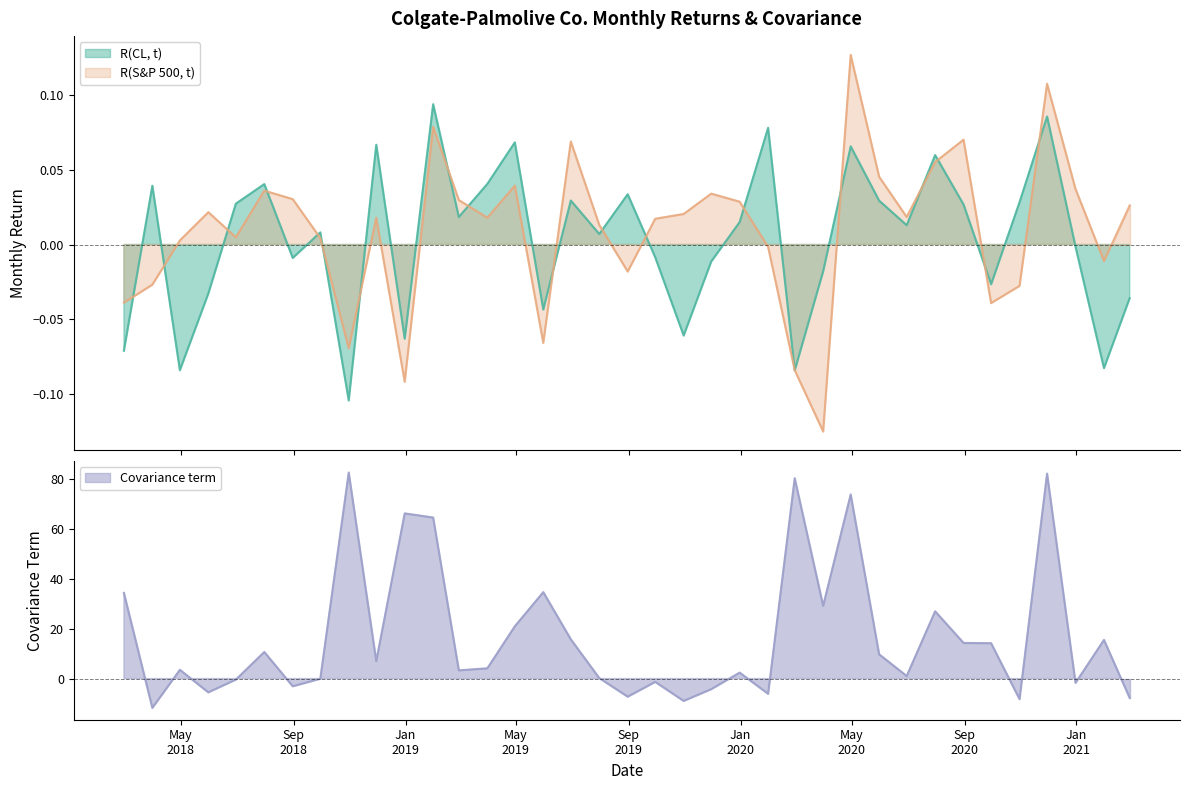

What is the difference between the second highest and second lowest values in the R(S&P 500, t) series?

0.2